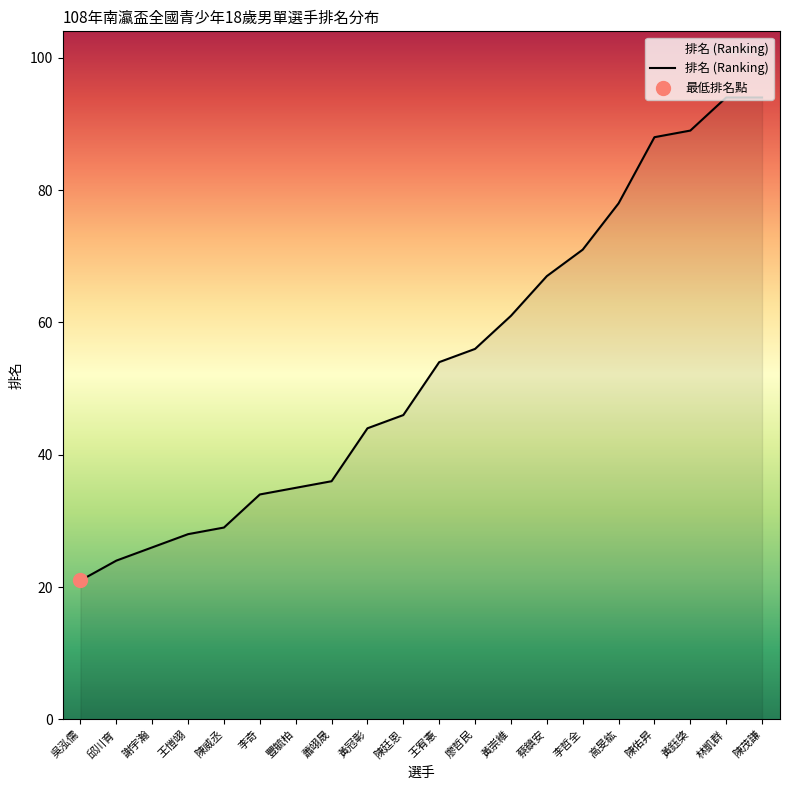

What is the change in value from 邱川育 to 李哲全?

+47